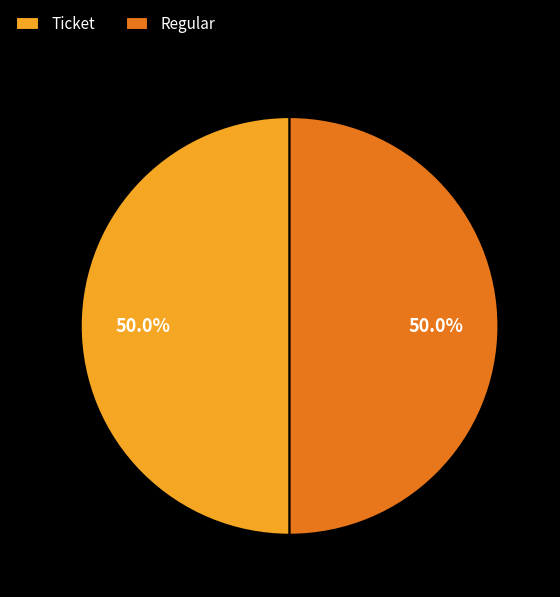

Approximately how many times larger is the value at Regular compared to Ticket?

1.0